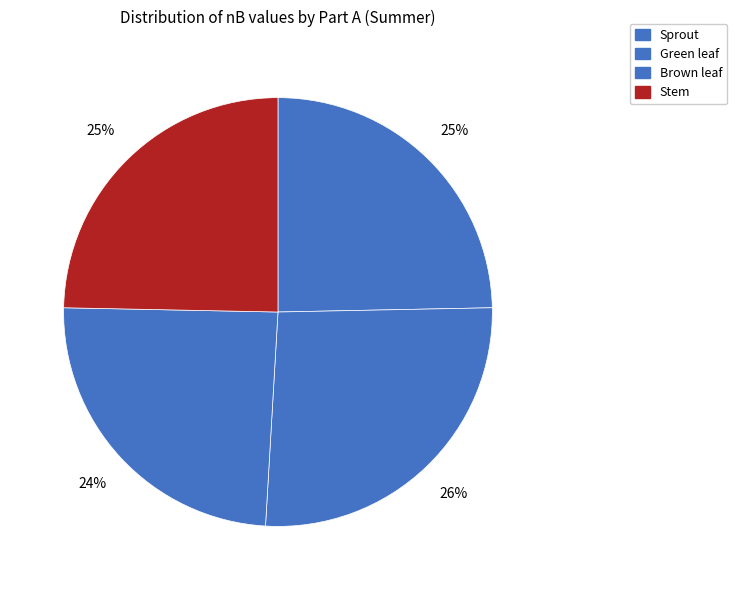

To the nearest percent, what percentage of the pie is Green leaf?

26%